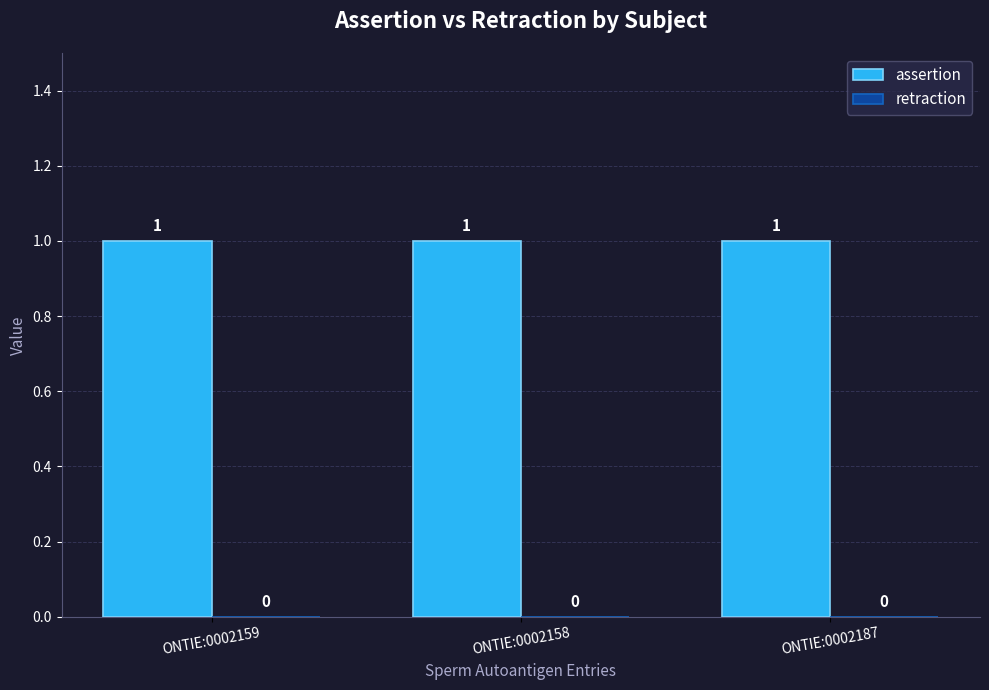

What is the value of the assertion bar at the 1st from the left?

1